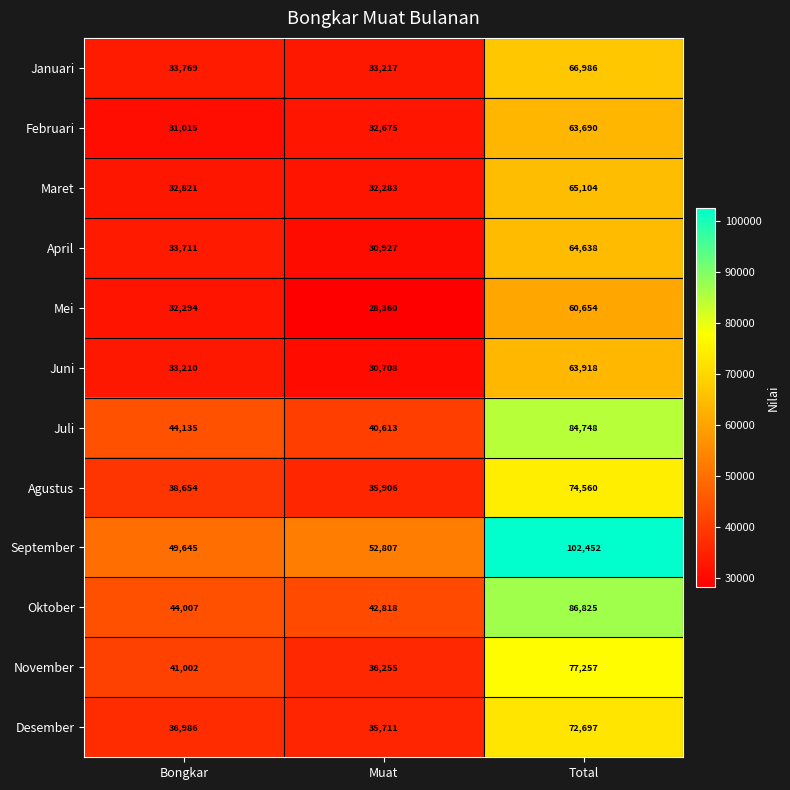

What is the total value across all series at Total?

883529